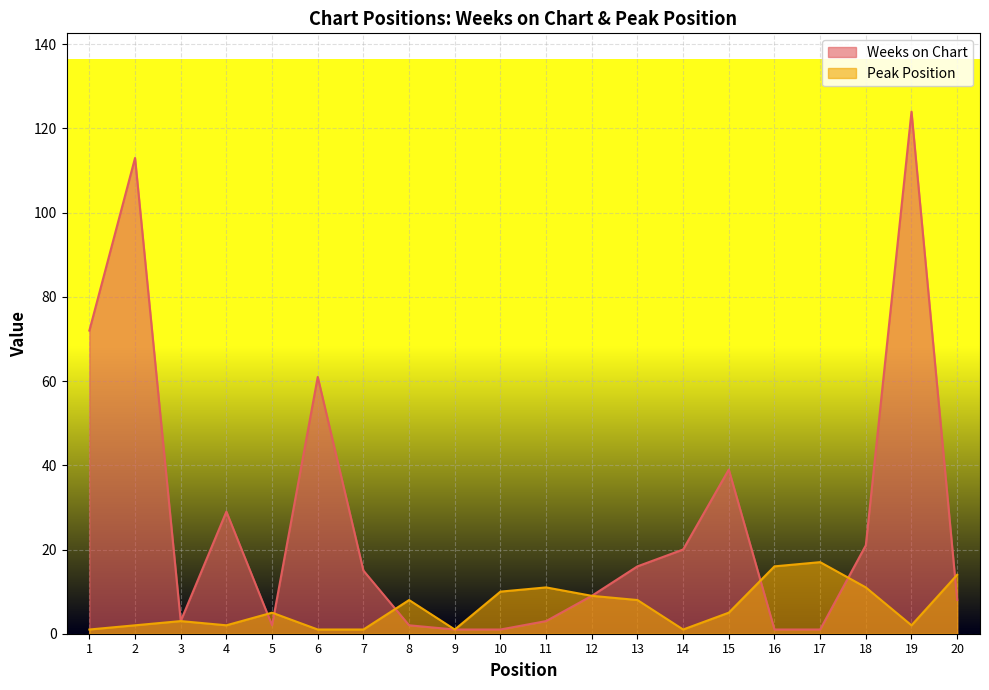

What is the difference between the maximum and minimum values in the Weeks on Chart series?

123